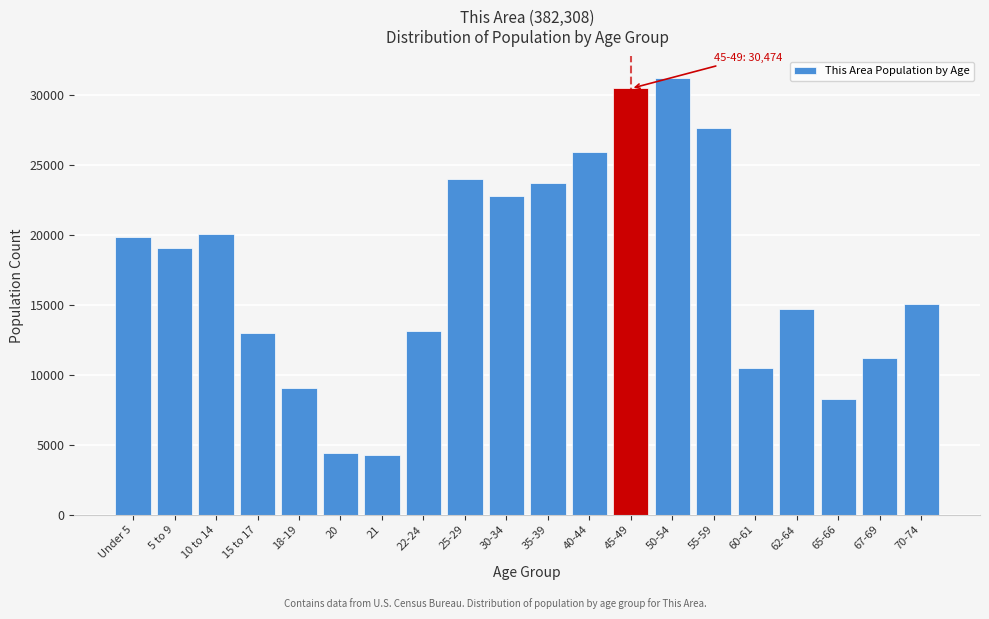

What is the difference between the second highest and minimum values?

26208